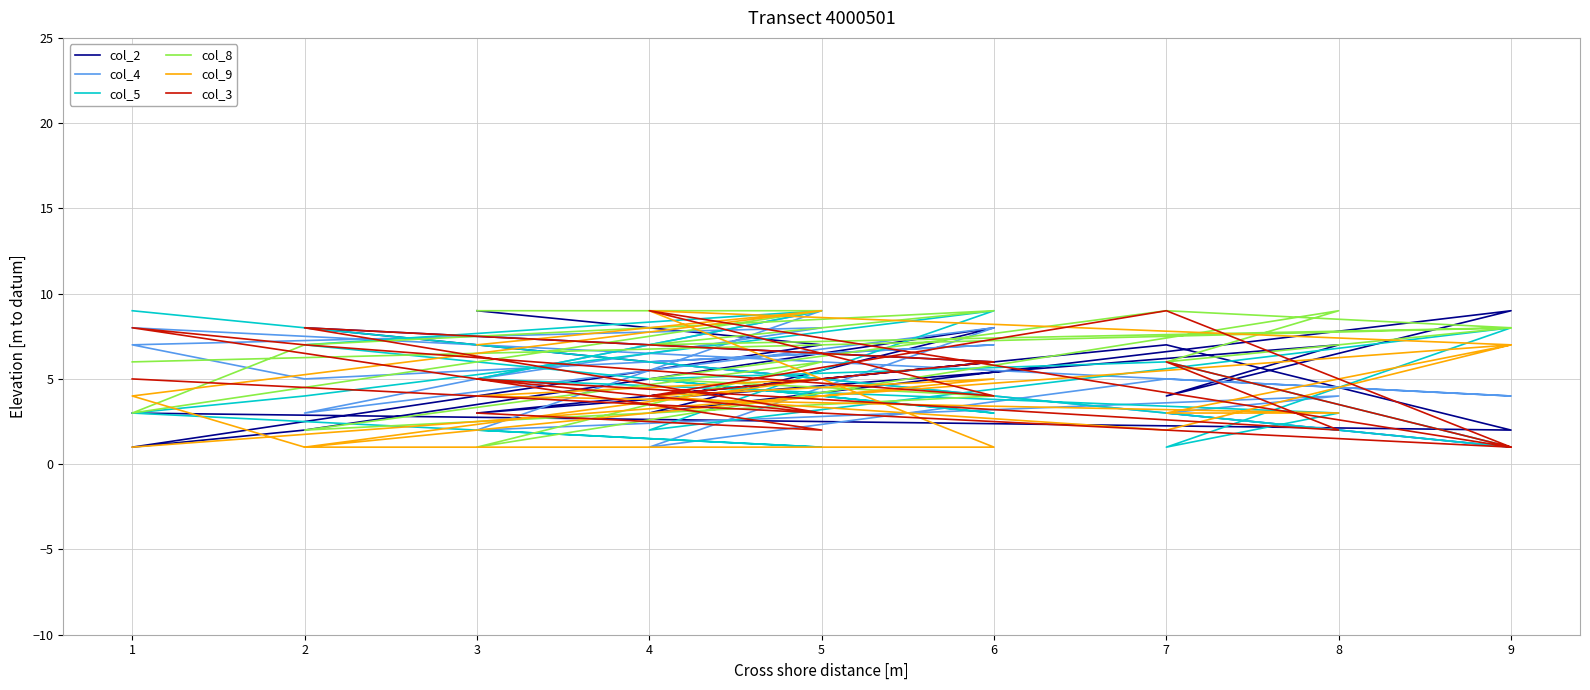

In col_9, how many points are higher than both neighbors (excluding endpoints)?

5